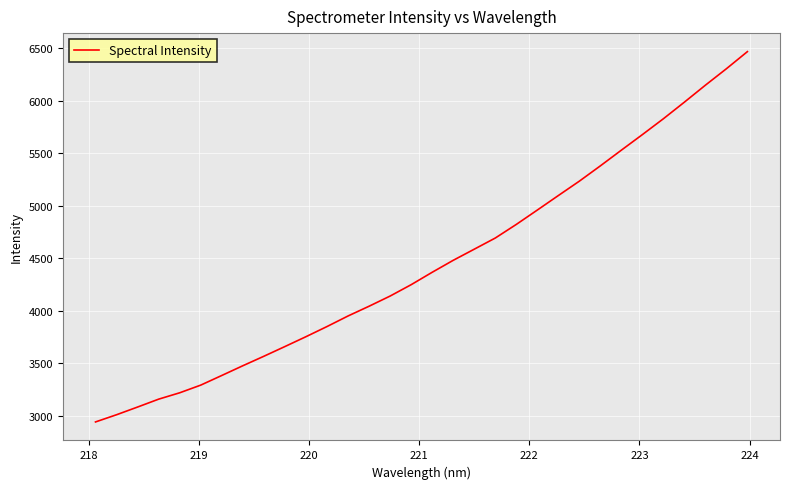

What is the sum of all values?

142314.2